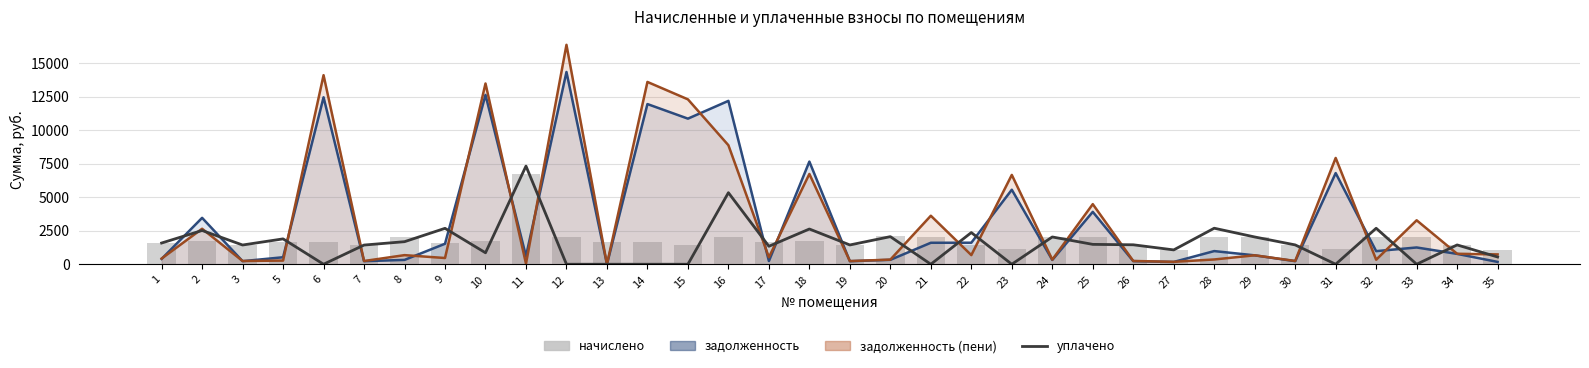

What is the value of the начислено bar at the 22nd from the left?

1105.7